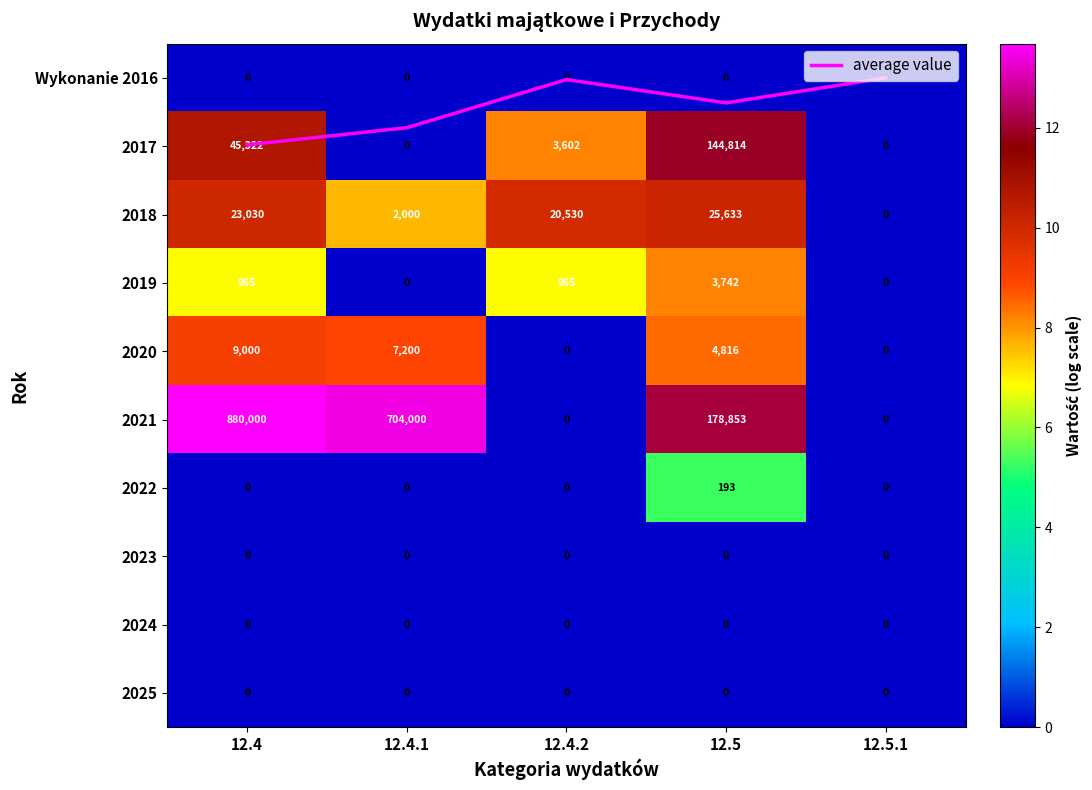

How many values in 2020 are above zero?

3